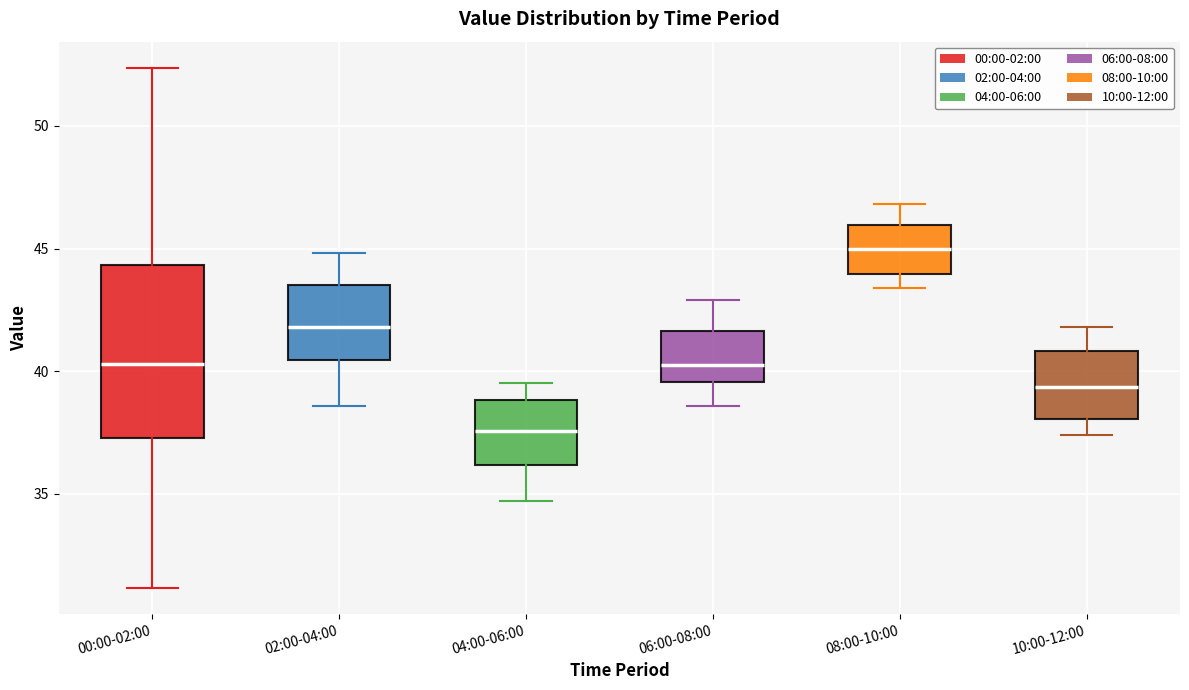

Reading left to right, transcribe this box plot: for each box, give where its median line is, the range the box spans, and where its two whiskers end, as read against the y-axis. The values are not printed on the chart, so give them approximately, as read against the axis.

00:00-02:00: median 40.5, box 37.5 to 44.5, whiskers 31.0 to 52.5
02:00-04:00: median 42.0, box 40.5 to 43.5, whiskers 38.5 to 45.0
04:00-06:00: median 37.5, box 36.0 to 39.0, whiskers 34.5 to 39.5
06:00-08:00: median 40.5, box 39.5 to 41.5, whiskers 38.5 to 43.0
08:00-10:00: median 45.0, box 44.0 to 46.0, whiskers 43.5 to 47.0
10:00-12:00: median 39.5, box 38.0 to 41.0, whiskers 37.5 to 42.0